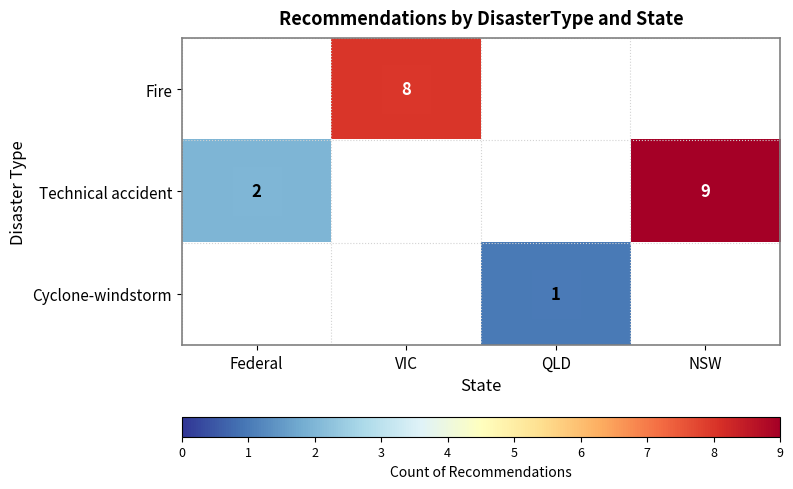

Which has a higher value, QLD or NSW?

NSW